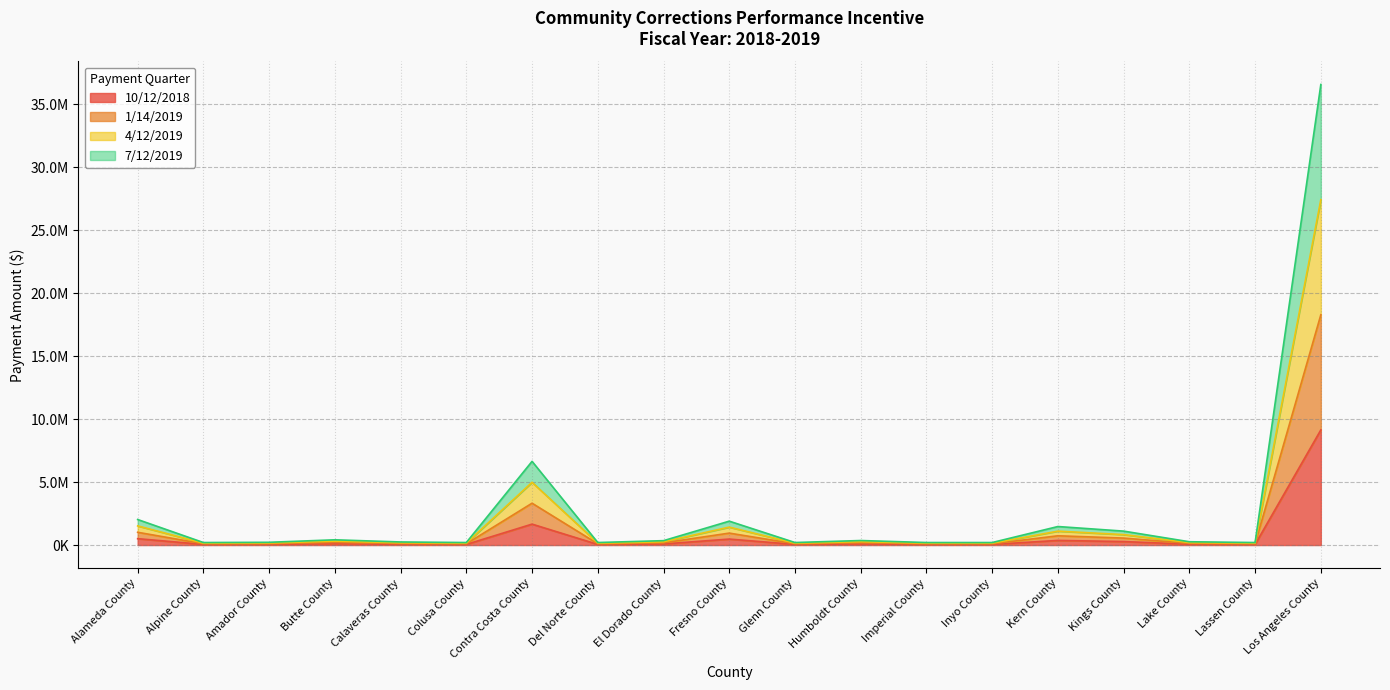

Which has a higher value, Colusa County or Glenn County?

Colusa County